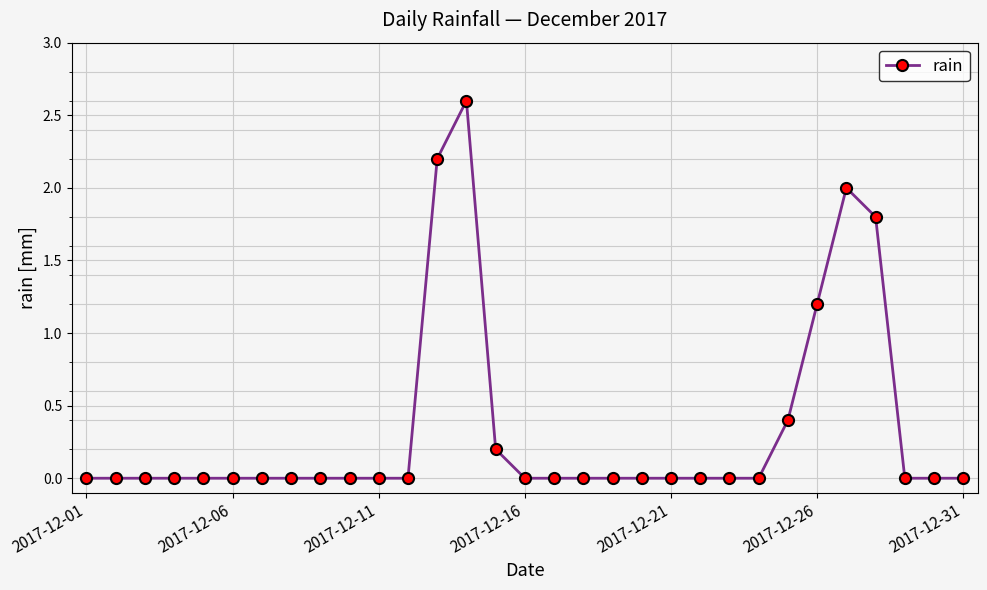

What is the difference between the maximum and minimum values?

2.6